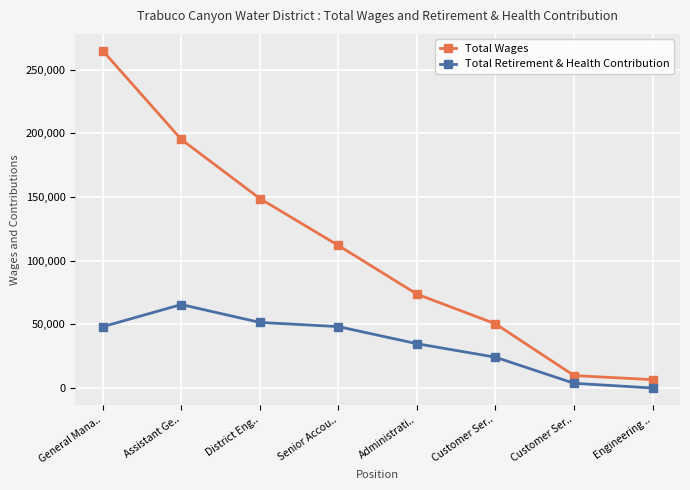

The value of Total Retirement & Health Contribution at General Mana.. is 77810. True or false?

False